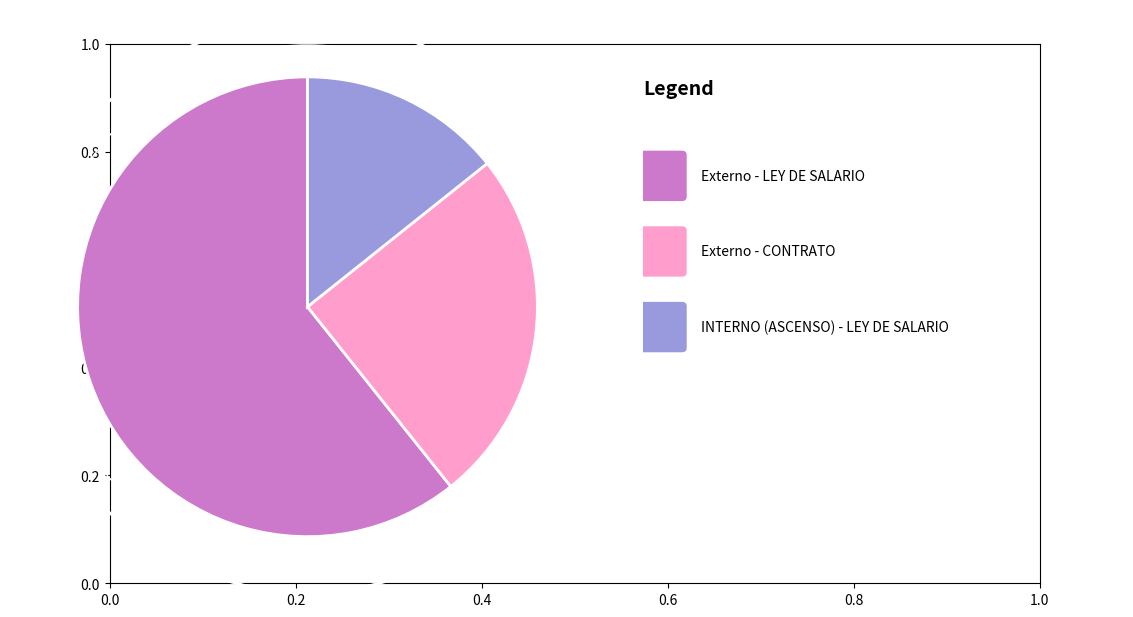

Is there any slice that represents more than half of the pie?

Yes